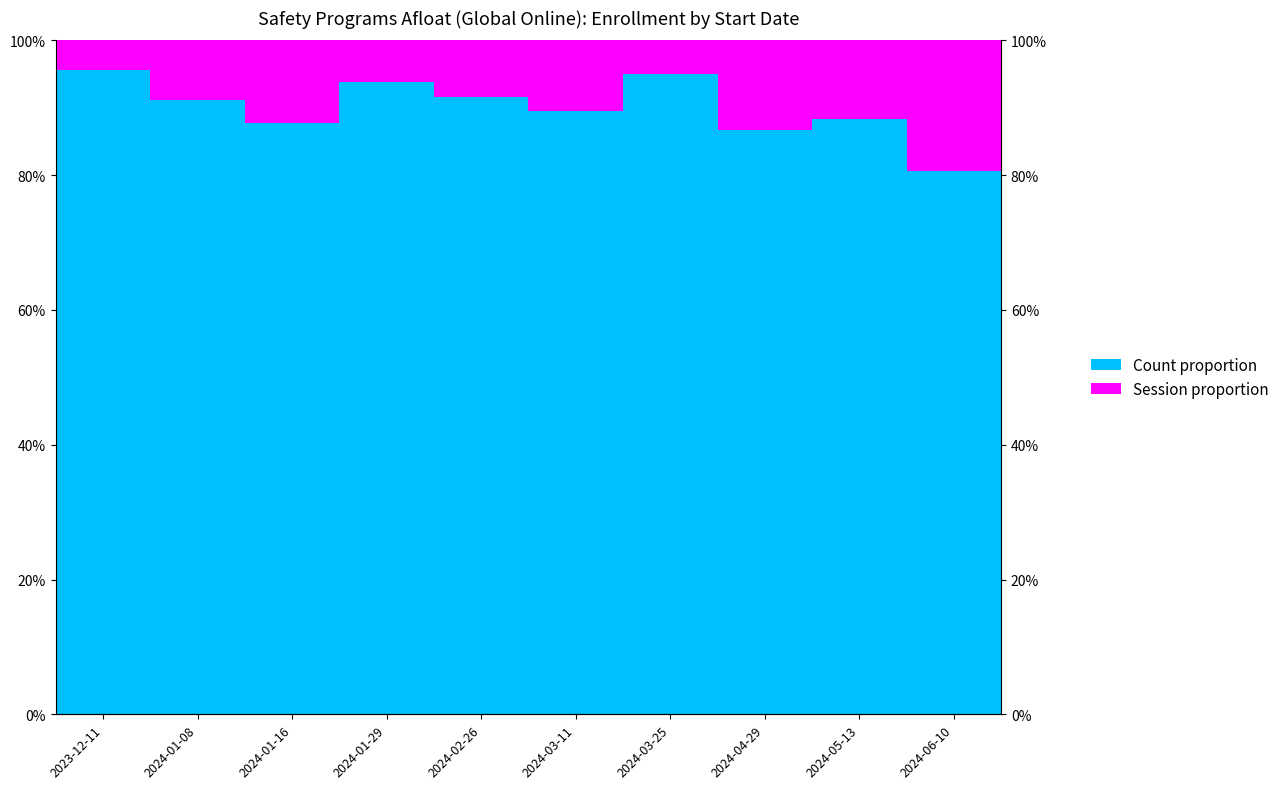

What is the label of the 7th bar from the right?

2024-01-29